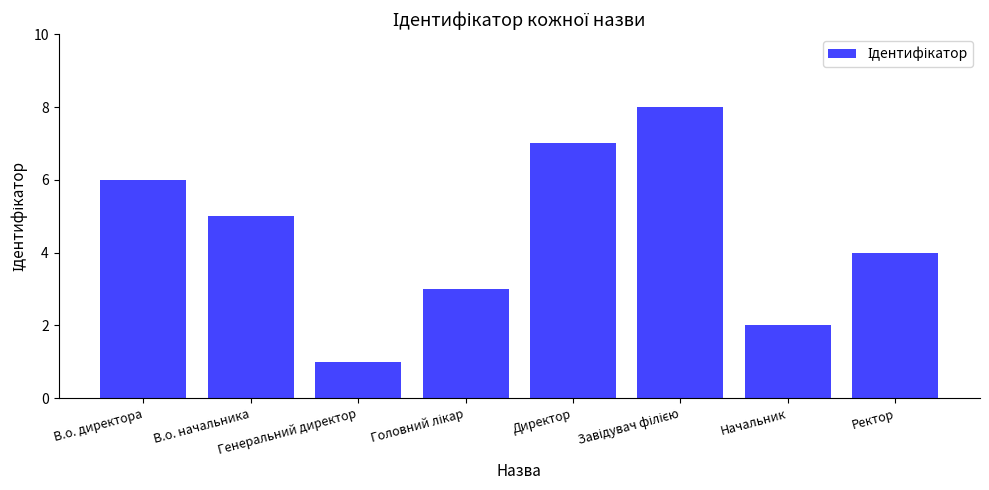

Reading left to right, extract all data points from this chart.

6	5	1	3	7	8	2	4